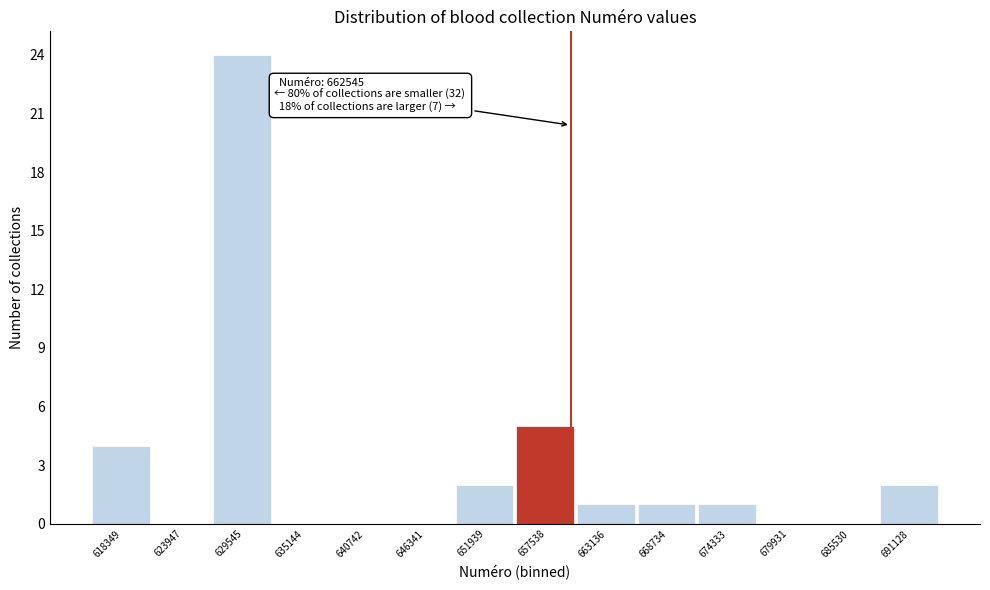

Reading left to right, what are all the values shown in this chart?

618349=4	623947=0	629545=24	635144=0	640742=0	646341=0	651939=2	657538=5	663136=1	668734=1	674333=1	679931=0	685530=0	691128=2